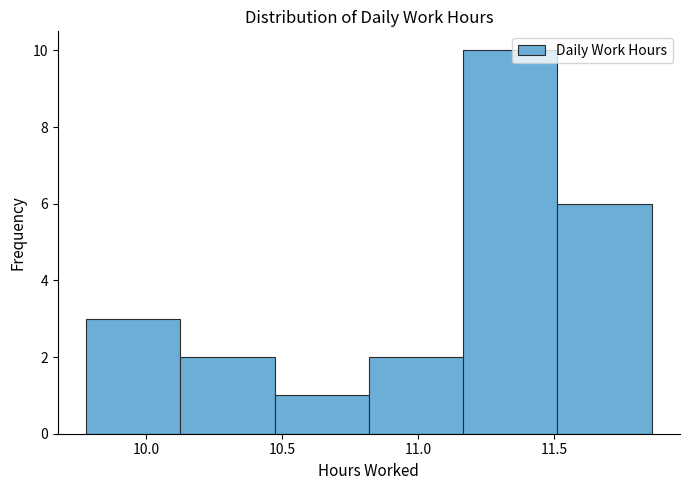

Reading left to right, transcribe this chart: for each bar, give the range it covers on the x-axis and its height. Neither the bar edges nor the heights are printed on the chart, so give them approximately, as read against the axes.

9.80 to 10.15: 3
10.15 to 10.45: 2
10.45 to 10.80: 1
10.80 to 11.15: 2
11.15 to 11.50: 10
11.50 to 11.85: 6